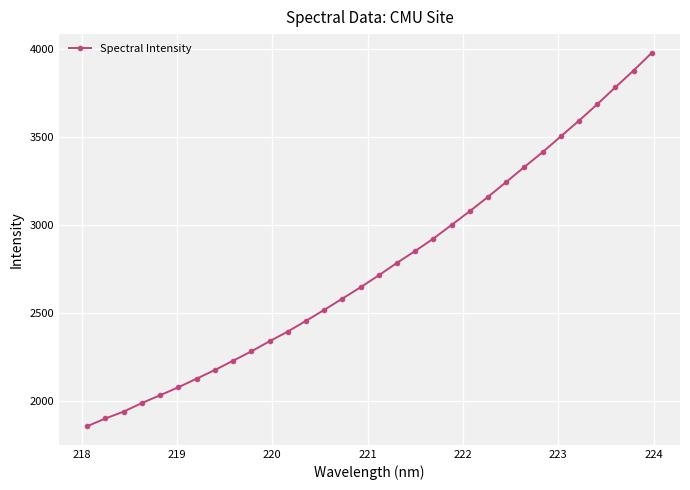

What is the difference between the maximum and minimum values?

2125.0